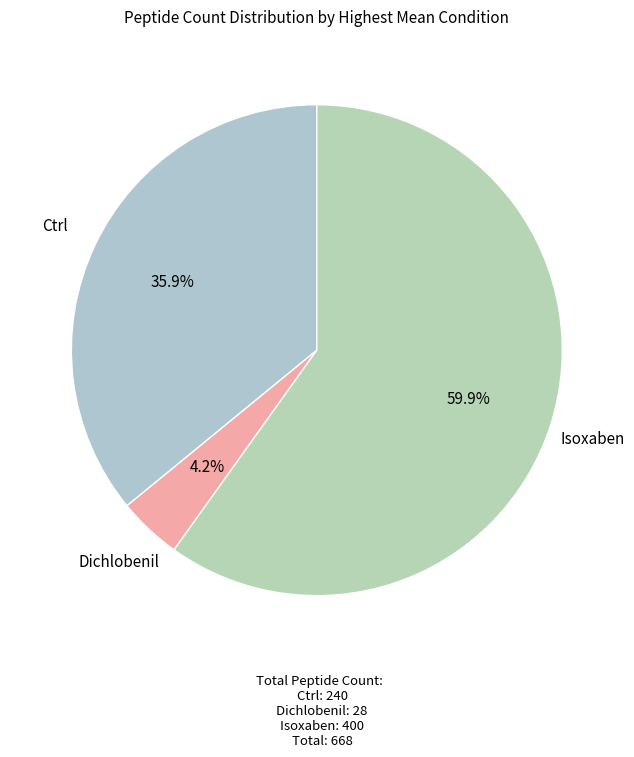

Between Ctrl and Dichlobenil, which is larger?

Ctrl